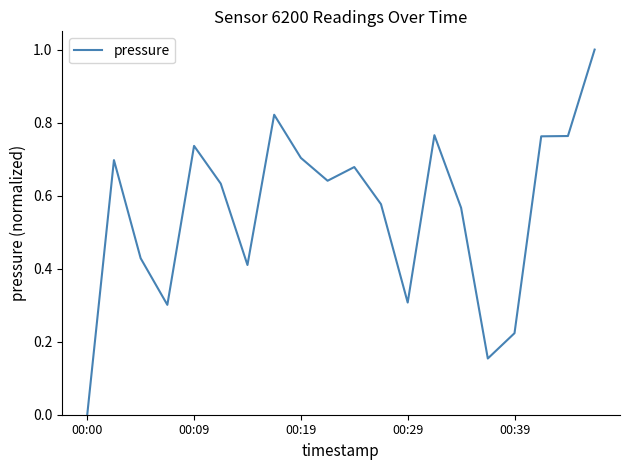

Count the number of values greater than 0.

19